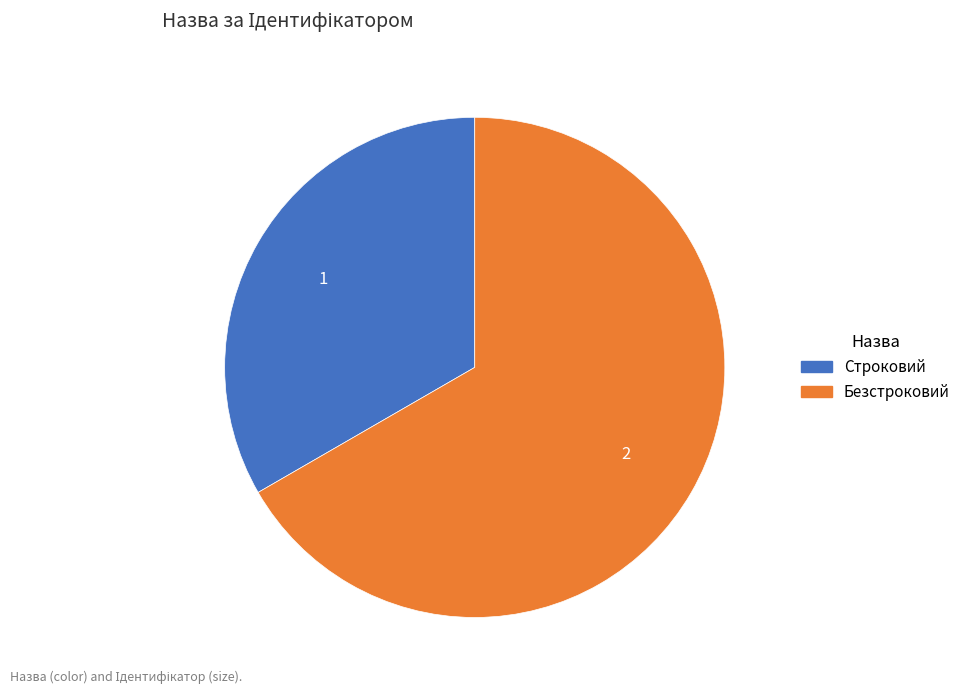

Which category has the smallest portion of the pie?

Строковий